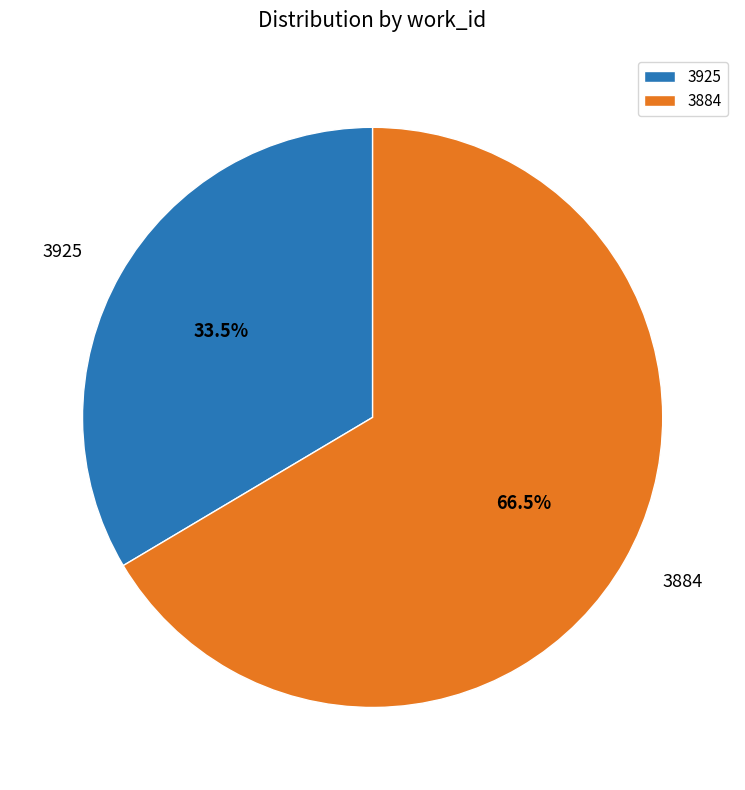

Does 3884 represent more than half of the total?

Yes